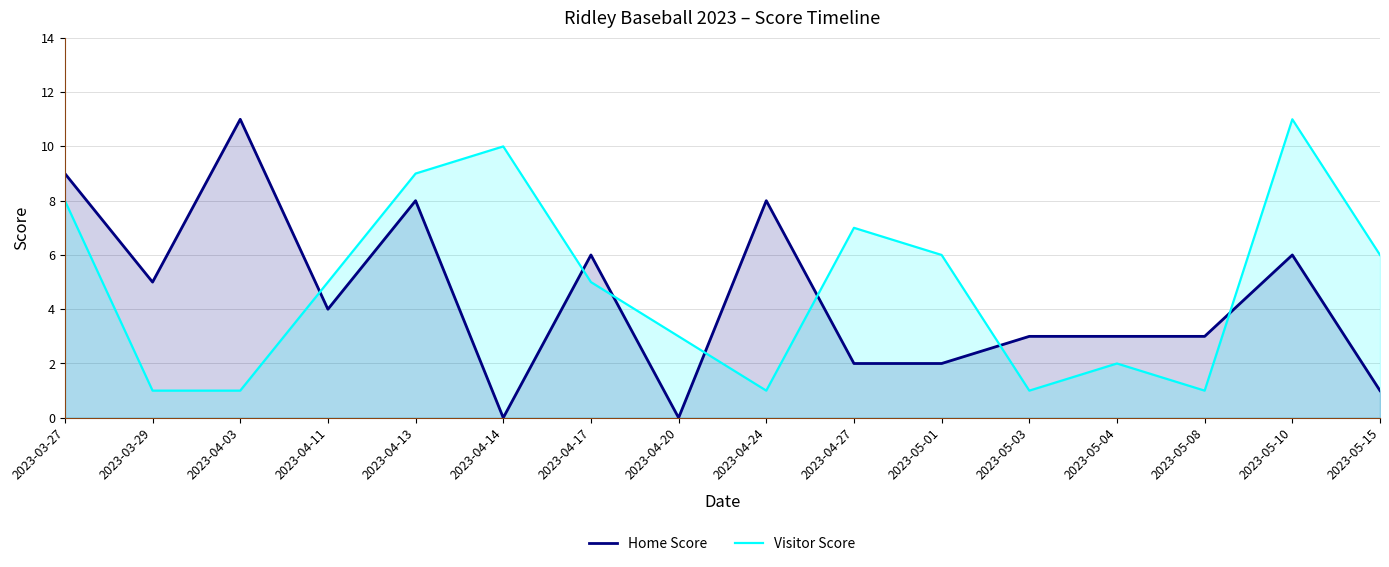

At which category does the chart reach its minimum across all series?

2023-04-14